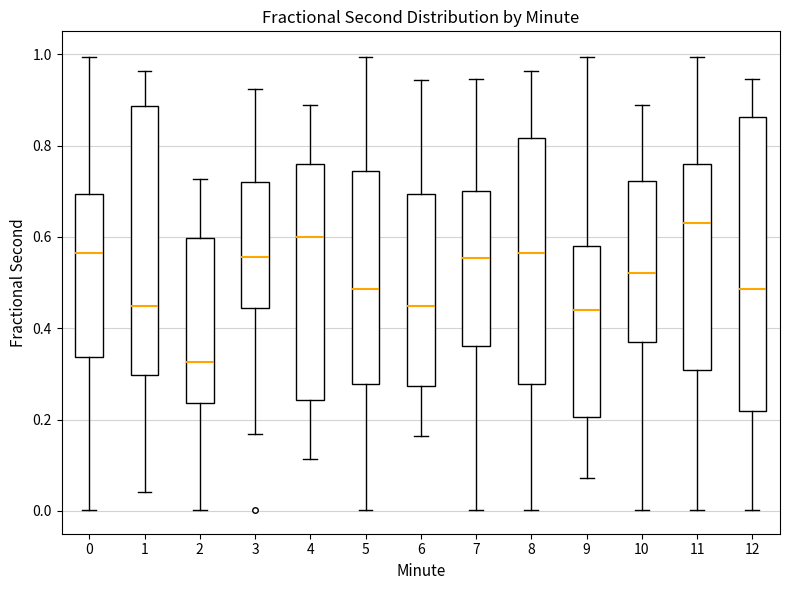

Which box has the lowest median line?

2